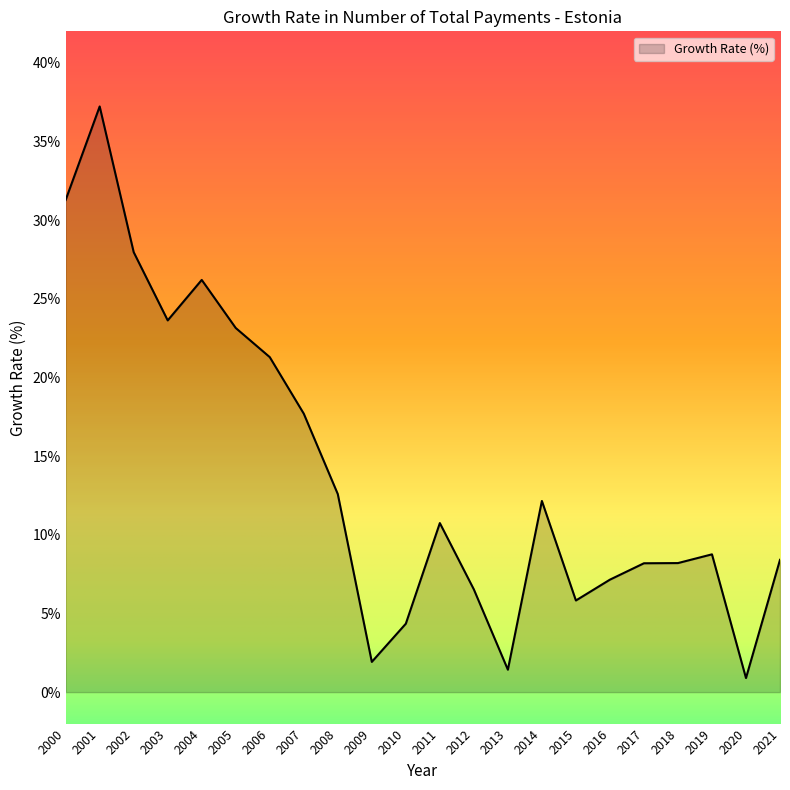

What is the difference between the second highest and minimum values?

30.4